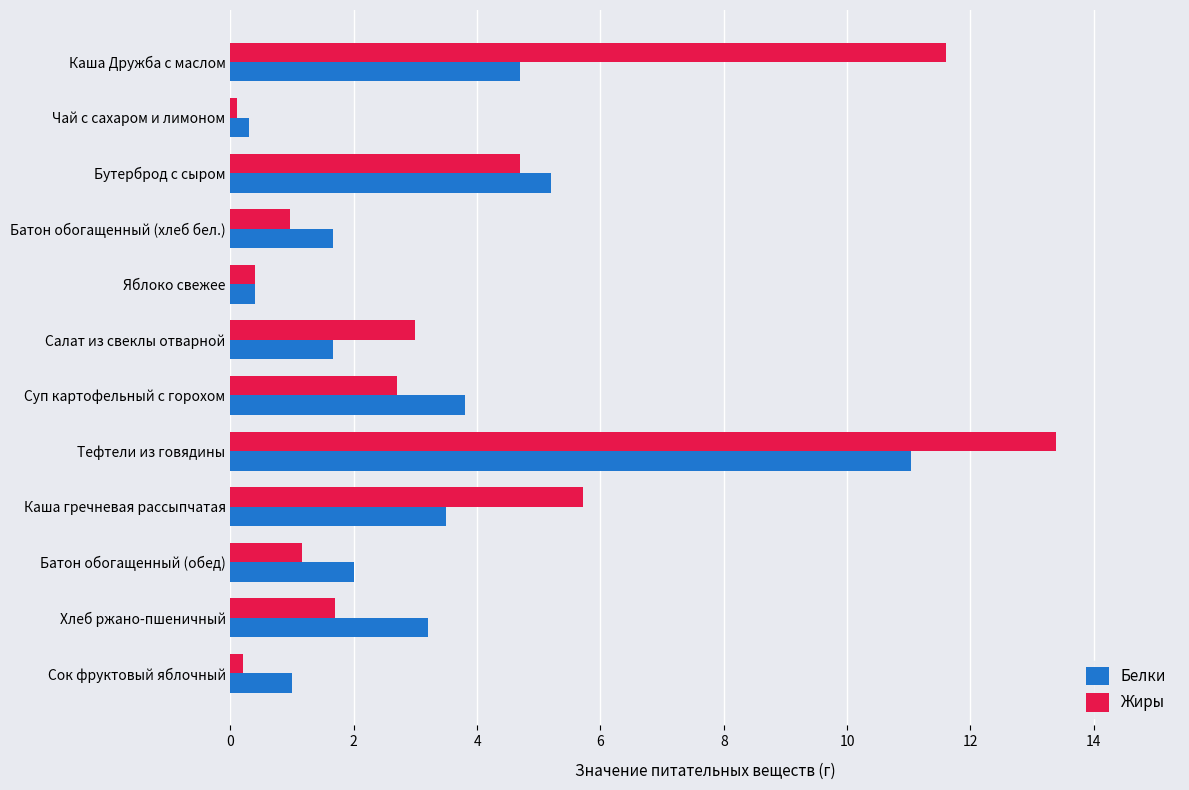

What is the difference between the second highest and second lowest values in the Жиры series?

11.4